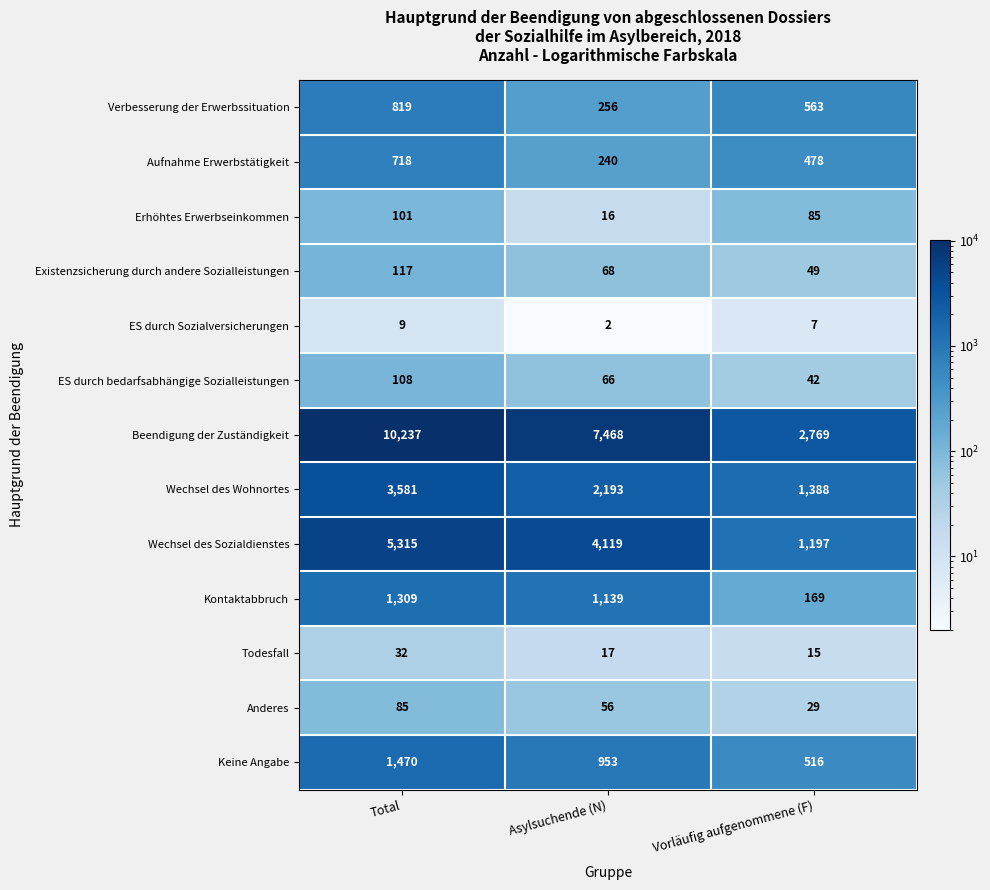

Rank the series by their maximum value, from lowest to highest.

ES durch Sozialversicherungen, Todesfall, Anderes, Erhöhtes Erwerbseinkommen, ES durch bedarfsabhängige Sozialleistungen, Existenzsicherung durch andere Sozialleistungen, Aufnahme Erwerbstätigkeit, Verbesserung der Erwerbssituation, Kontaktabbruch, Keine Angabe, Wechsel des Wohnortes, Wechsel des Sozialdienstes, Beendigung der Zuständigkeit